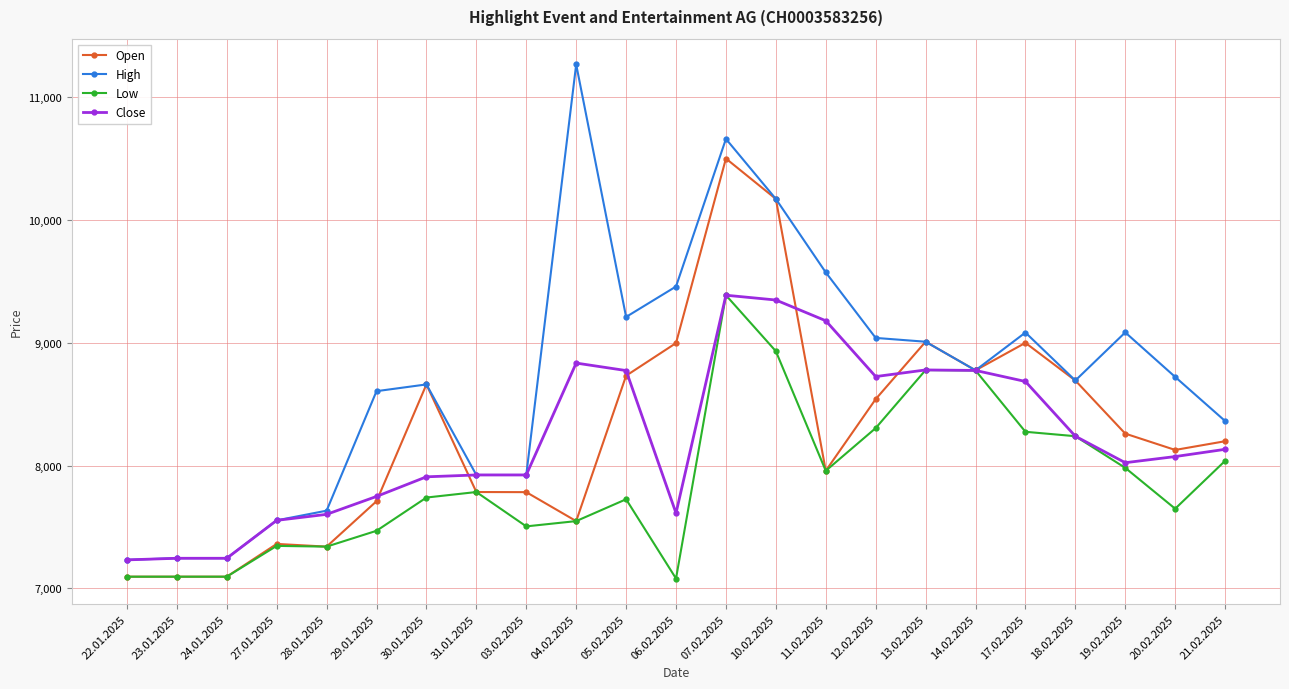

True or false: Open has more than 0 interior local peaks.

True